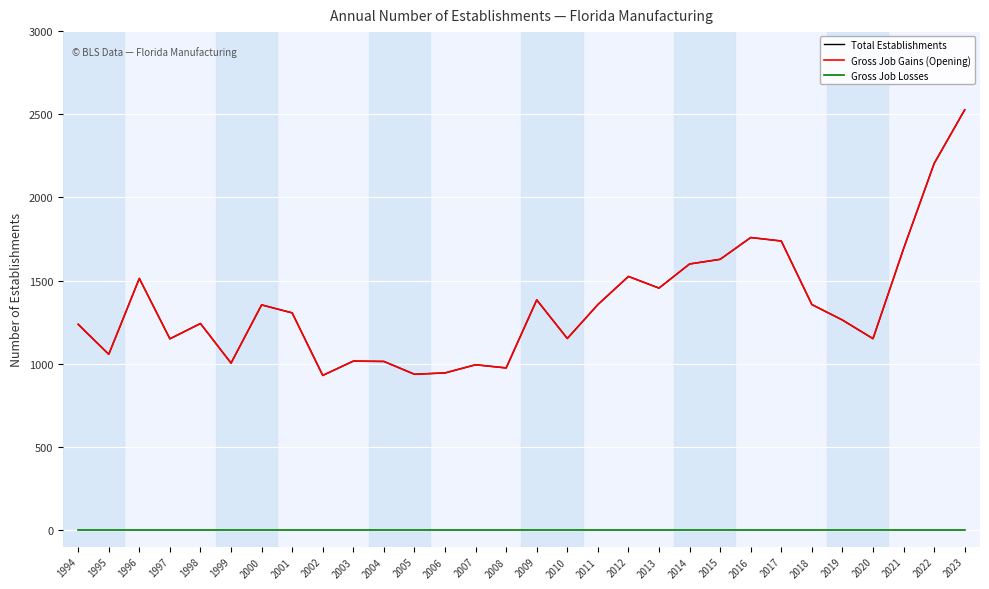

The Total Establishments series shows 1057 at 1995. True or false?

True